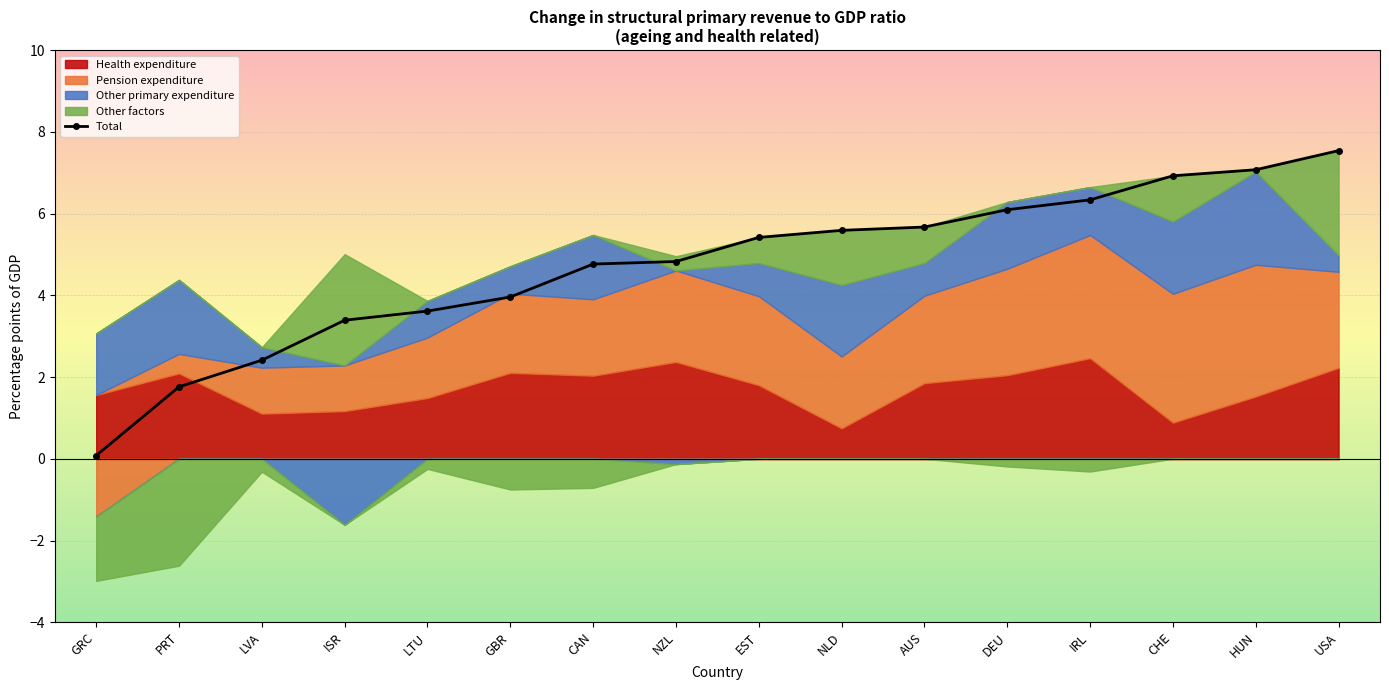

How many data points does each series have?

16